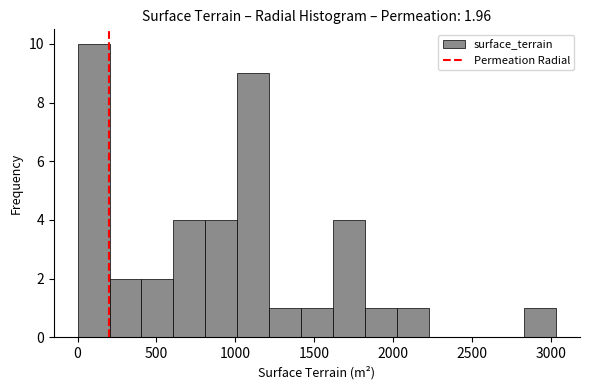

Over which range of the x-axis is the bar tallest?

0 to 200